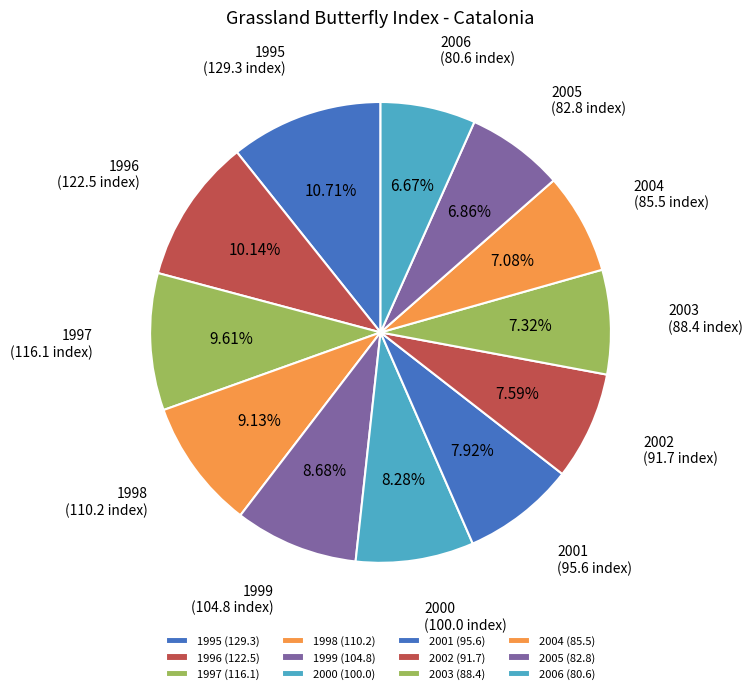

To the nearest percent, what is the combined percentage of 2005 and 1999?

16%